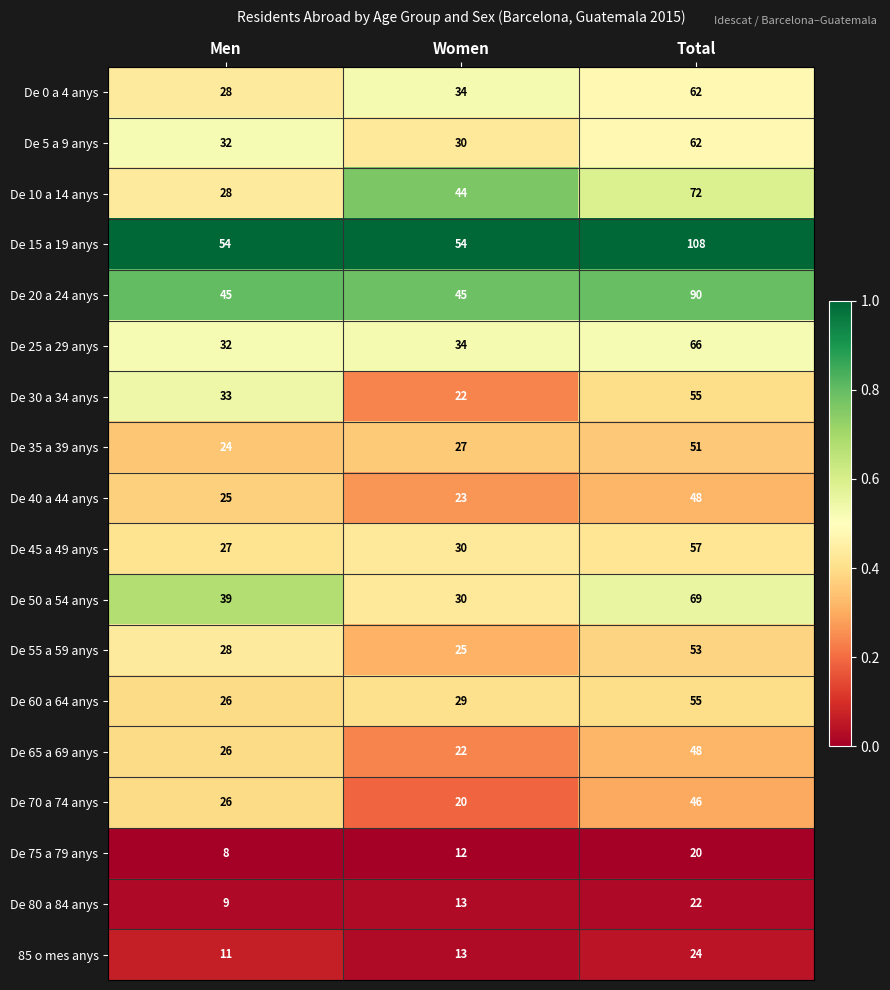

How many series are shown in this chart?

18